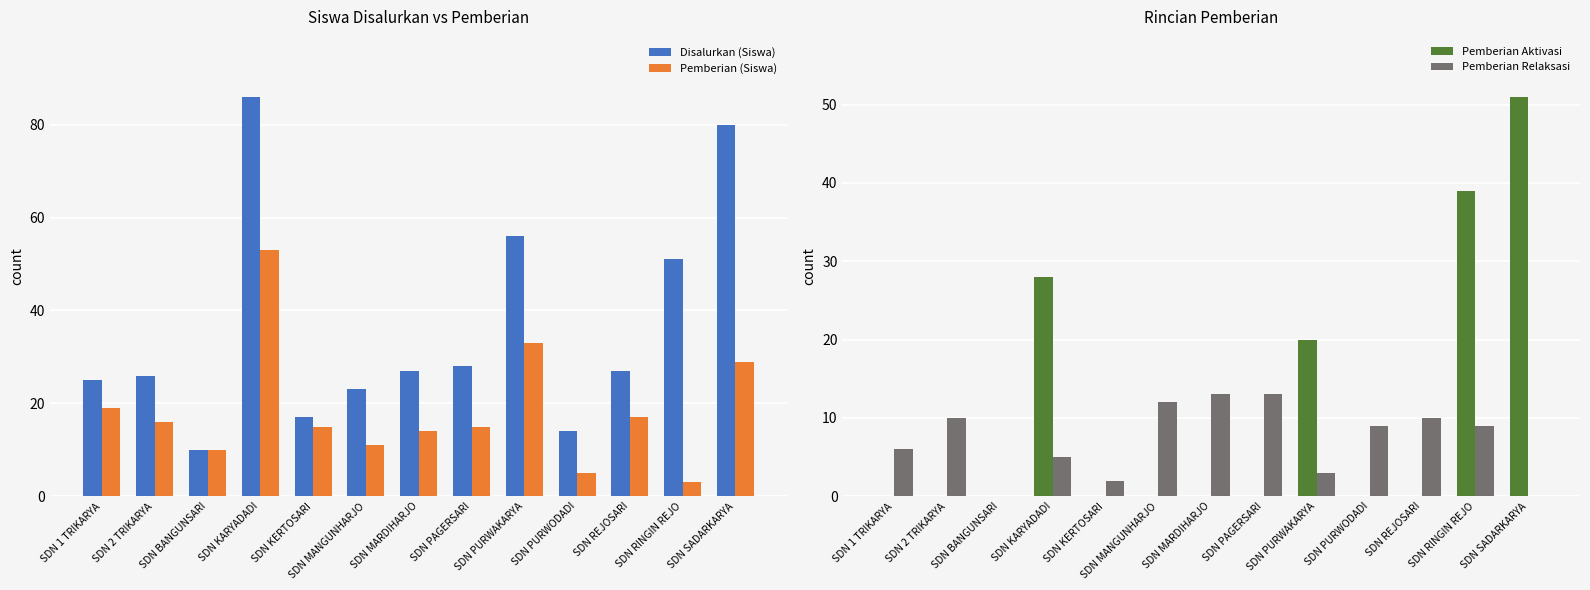

Rank the series by their maximum value, from highest to lowest.

Disalurkan (Siswa), Pemberian (Siswa), Pemberian Aktivasi, Pemberian Relaksasi